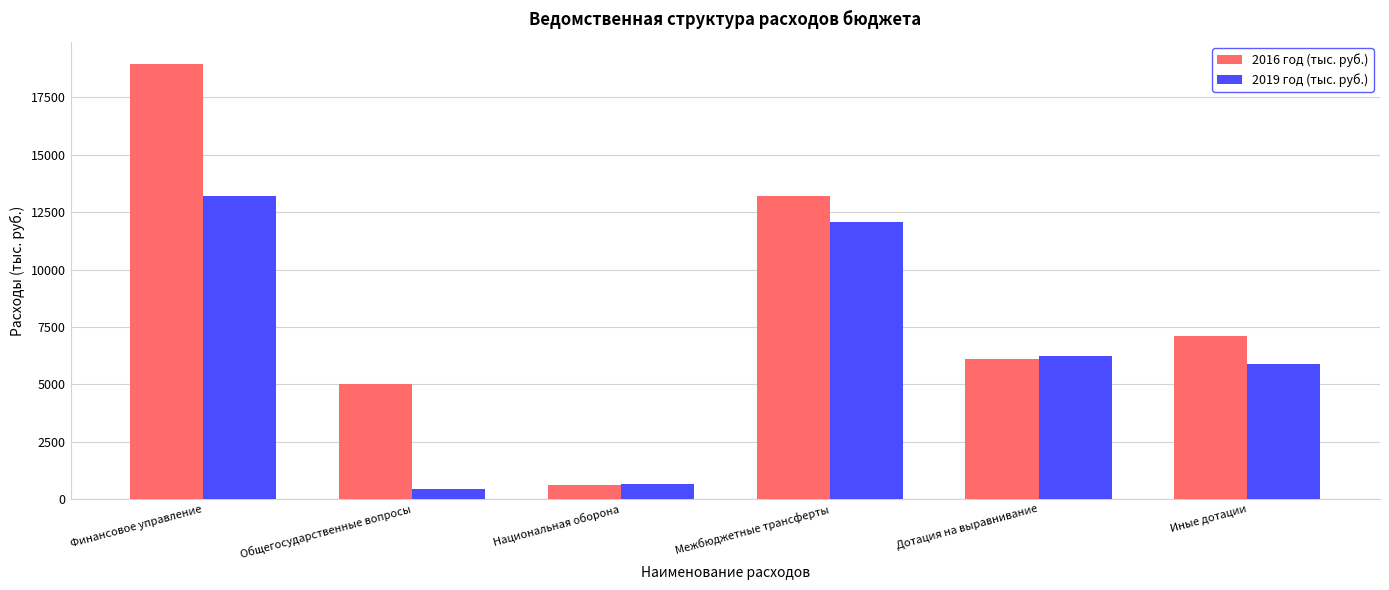

What is the sum of the 2019 год (тыс. руб.) values at Межбюджетные трансферты and Общегосударственные вопросы?

12540.3